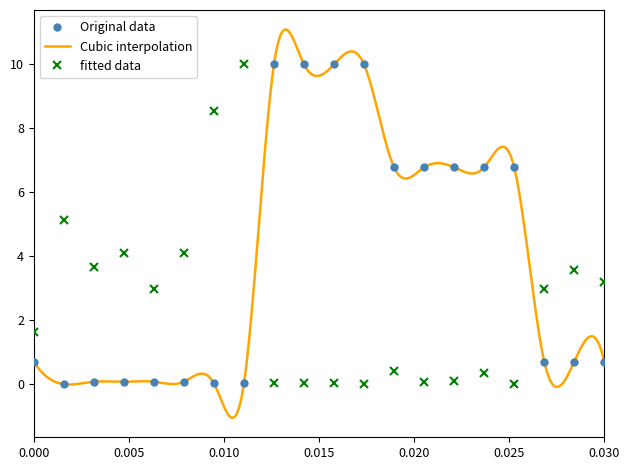

After their last crossing, which series has the higher values: fitted data or Original data?

fitted data